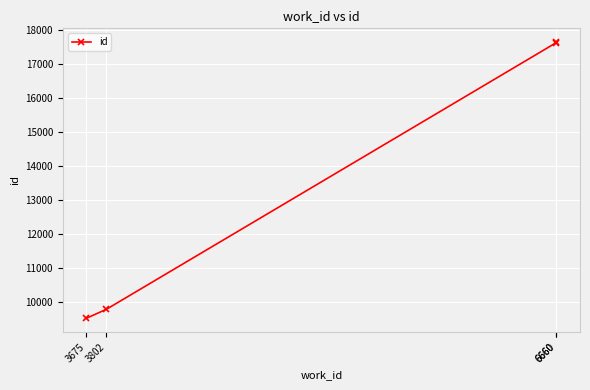

How many lines are shown in the chart?

1